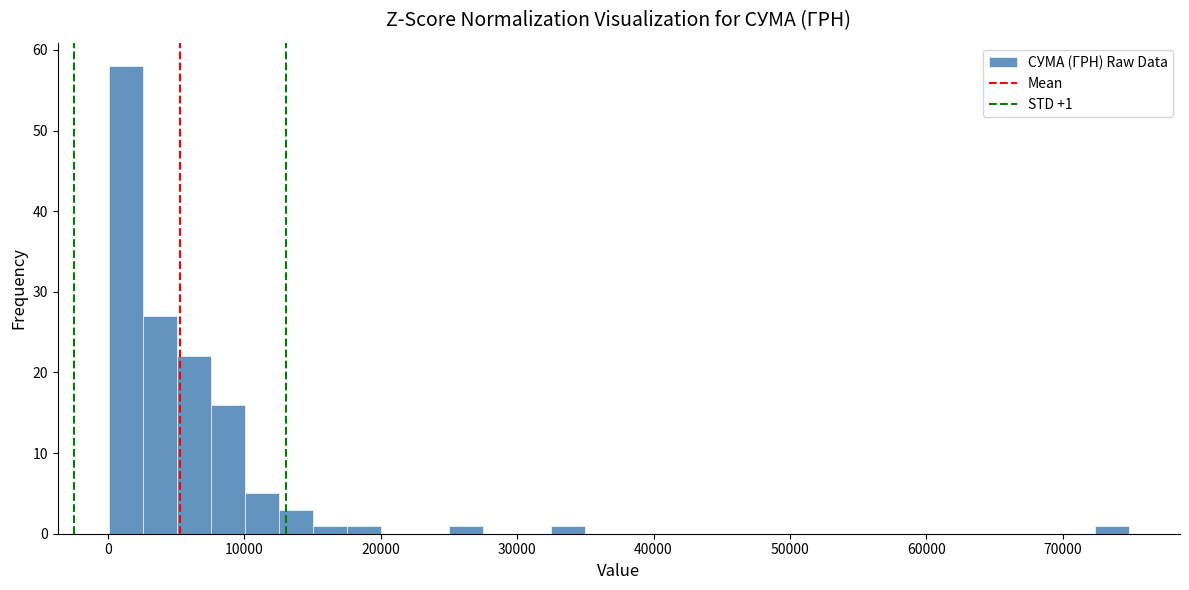

Around what value on the x-axis is the tallest bar? Give the approximate position of its centre, as read against the axis.

1000